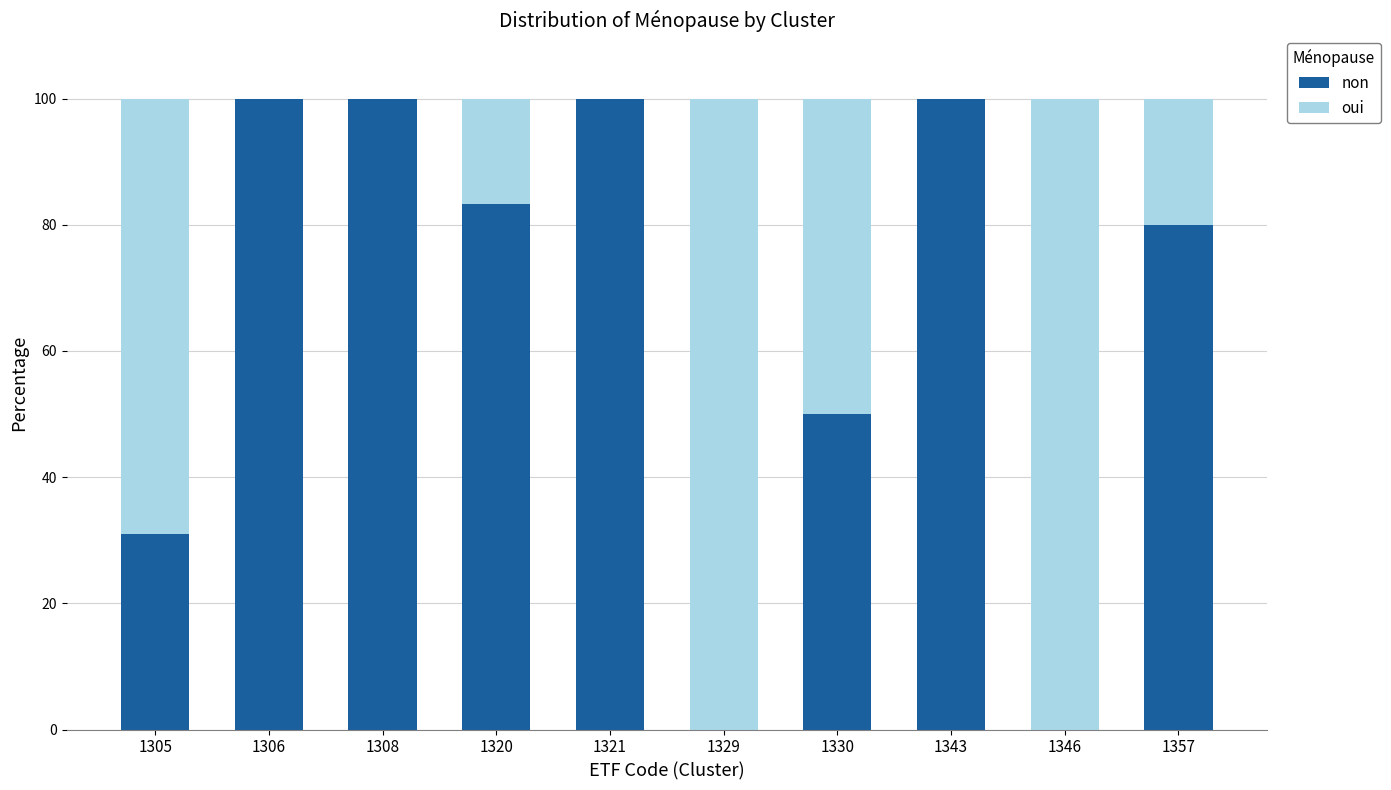

Reading right to left, what are the values for non?

1357=80.0	1346=0.0	1343=100.0	1330=50.0	1329=0.0	1321=100.0	1320=83.3	1308=100.0	1306=100.0	1305=31.0